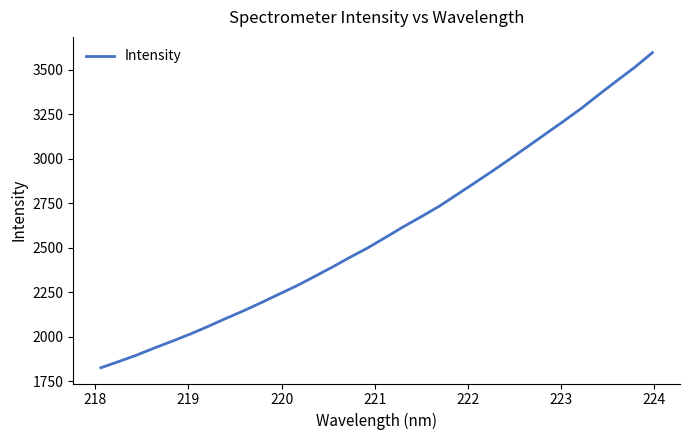

What is the difference between the maximum and minimum values?

1769.1